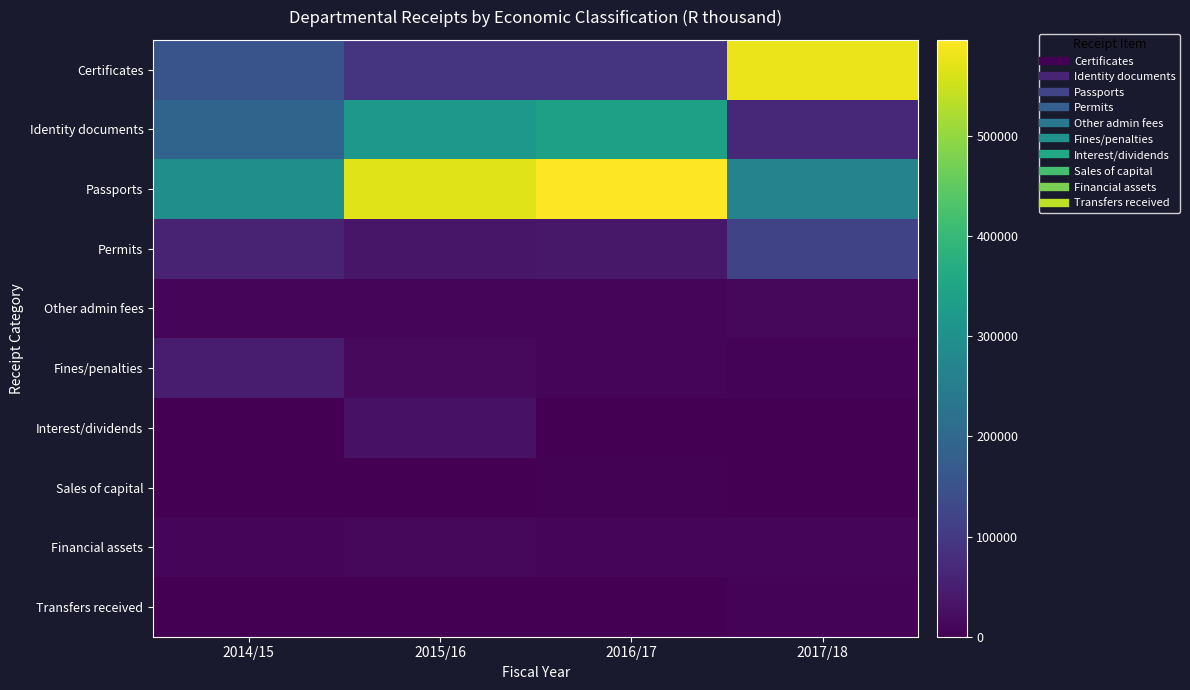

Between 2016/17 and 2017/18, which series saw the biggest shift?

Certificates